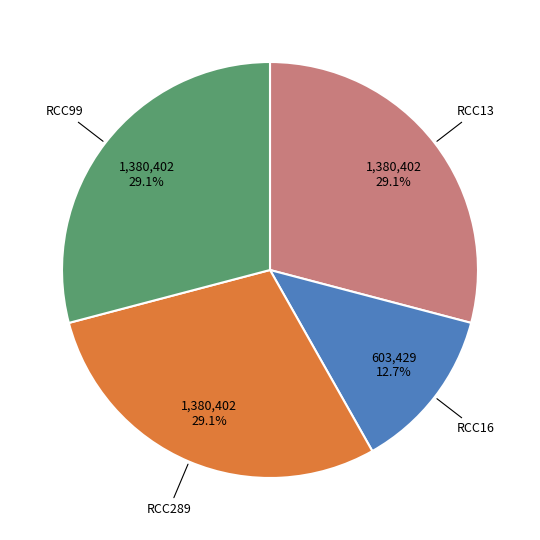

Is there any slice that represents more than half of the pie?

No